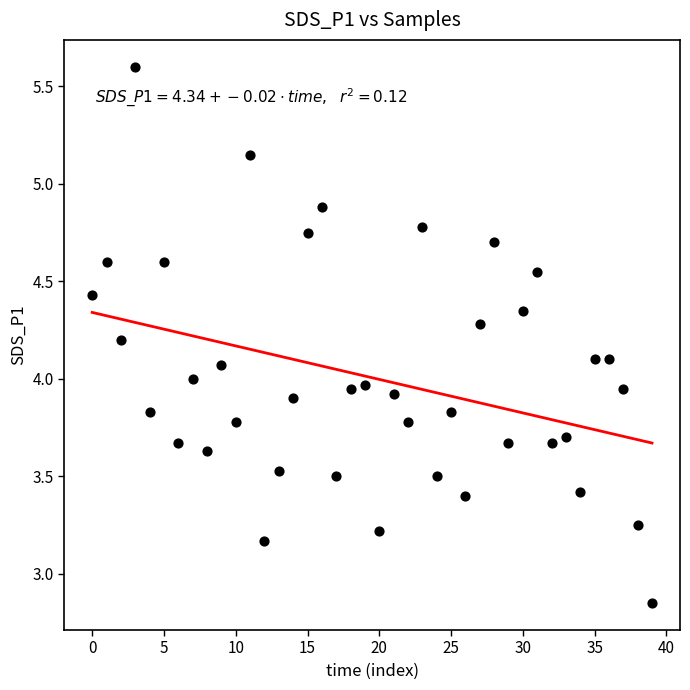

How many data points are displayed?

40